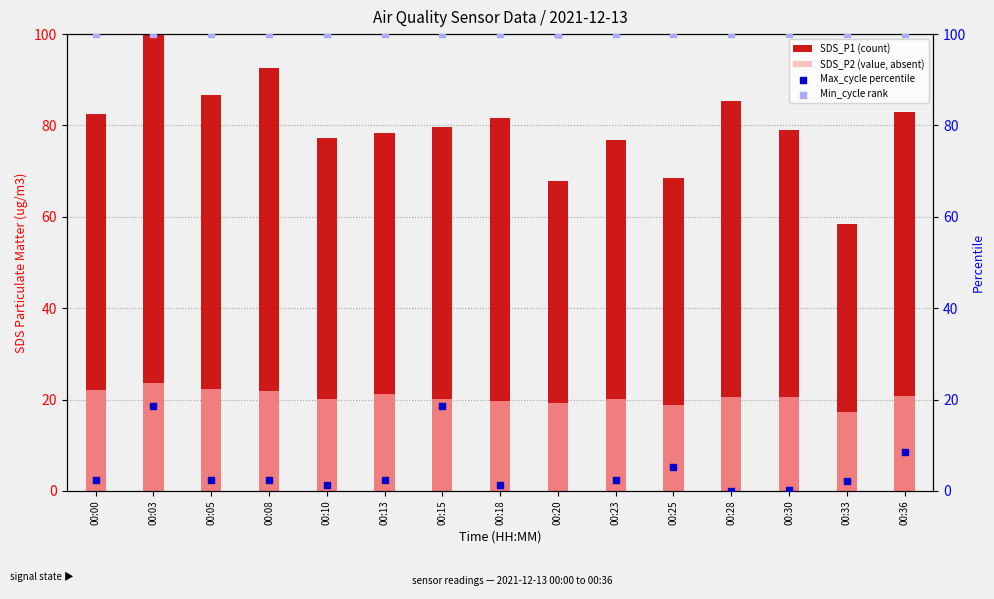

Which series has the widest spread of Y values?

Max_cycle percentile